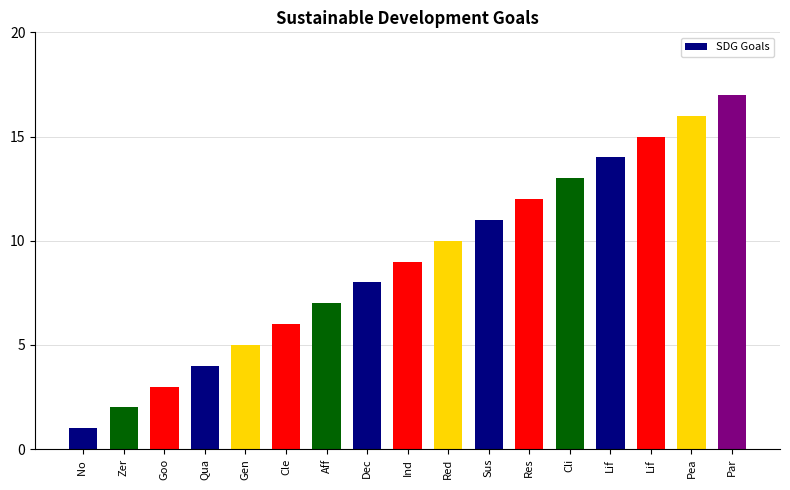

How many data points does each series have?

17